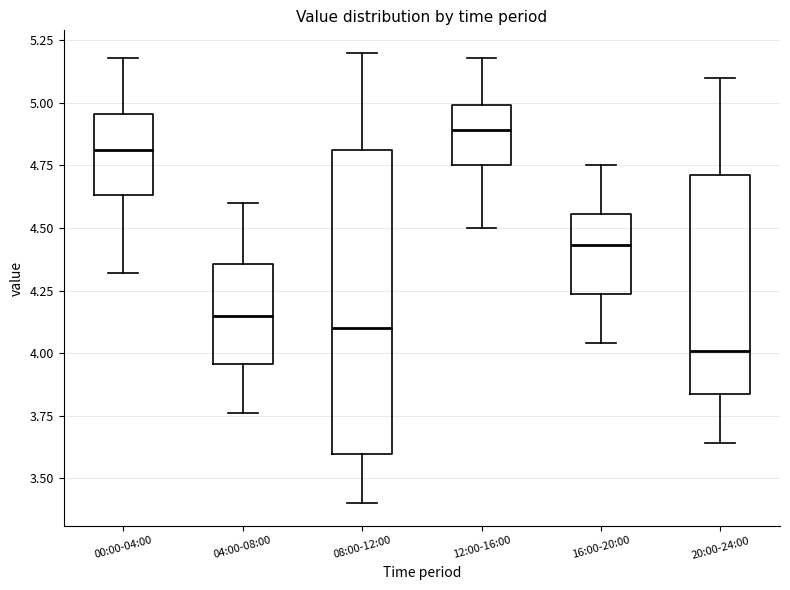

Comparing the boxes themselves (not the whiskers), which one is the tallest?

08:00-12:00